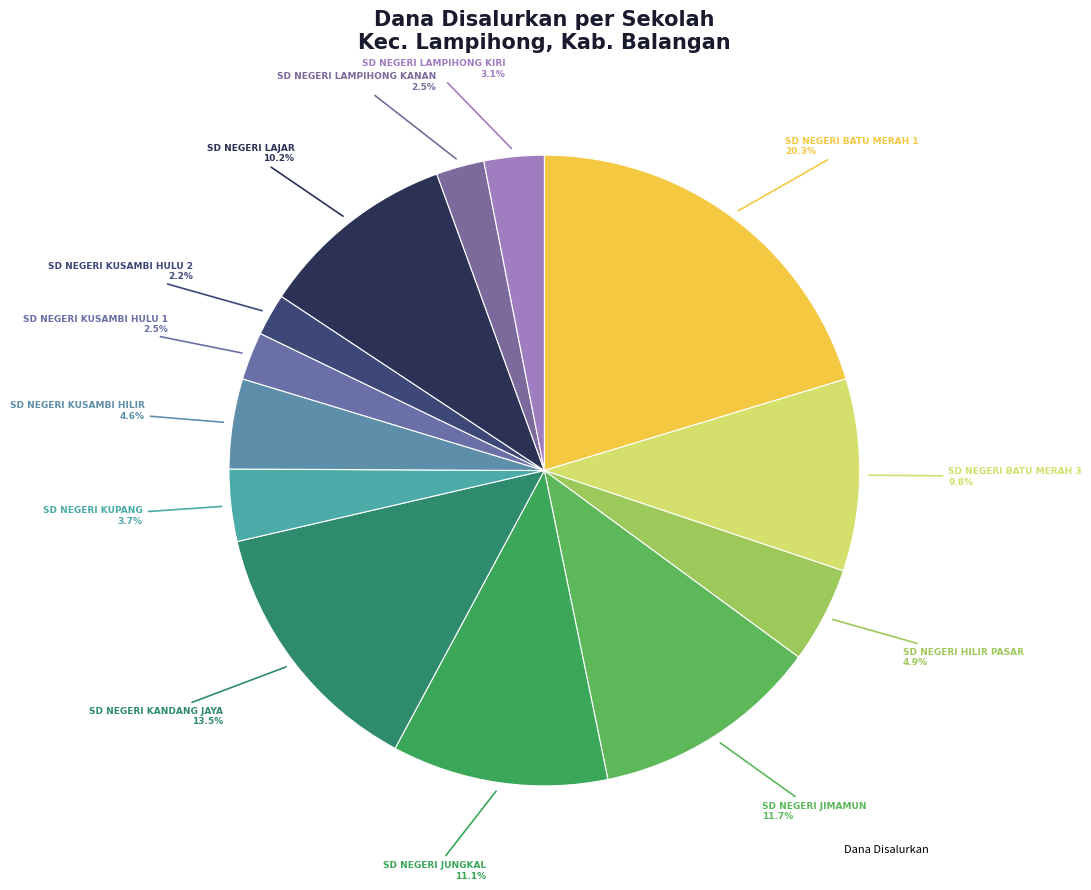

Rank the categories by value from lowest to highest.

SD NEGERI KUSAMBI HULU 2, SD NEGERI KUSAMBI HULU 1, SD NEGERI LAMPIHONG KANAN, SD NEGERI LAMPIHONG KIRI, SD NEGERI KUPANG, SD NEGERI KUSAMBI HILIR, SD NEGERI HILIR PASAR, SD NEGERI BATU MERAH 3, SD NEGERI LAJAR, SD NEGERI JUNGKAL, SD NEGERI JIMAMUN, SD NEGERI KANDANG JAYA, SD NEGERI BATU MERAH 1